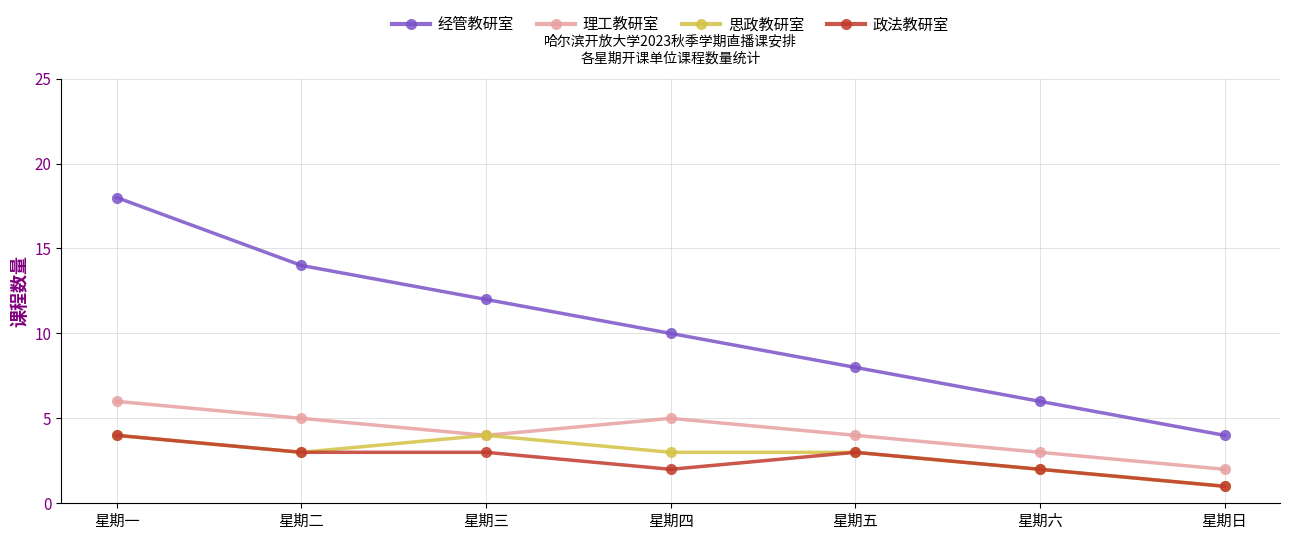

Is the value of 经管教研室 at 星期日 greater than the value of 政法教研室 at 星期四?

Yes